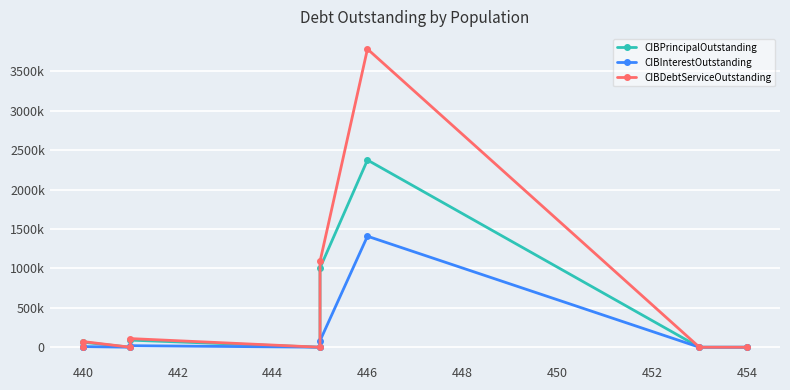

True or false: CIBDebtServiceOutstanding and CIBInterestOutstanding intersect in this chart.

False